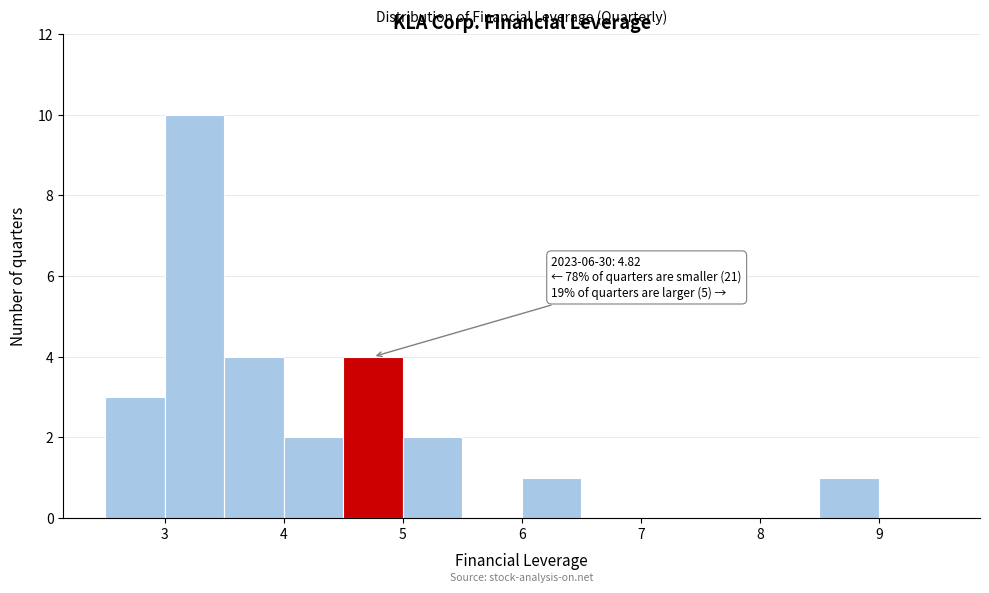

Over which range of the x-axis is the bar tallest?

3.0 to 3.5